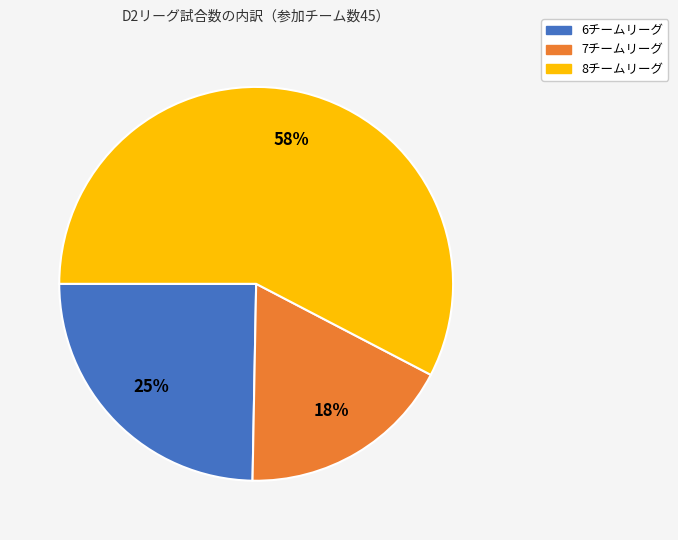

Approximately how many times larger is the value at 8チームリーグ compared to 6チームリーグ?

2.3